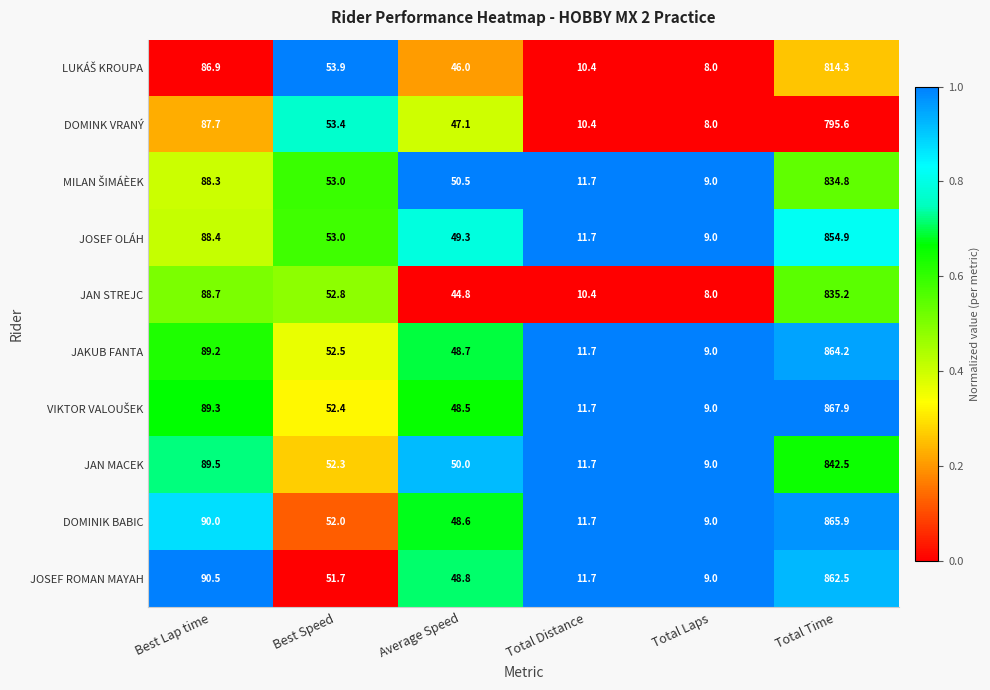

What is the difference between the highest and lowest values at Best Speed?

2.2